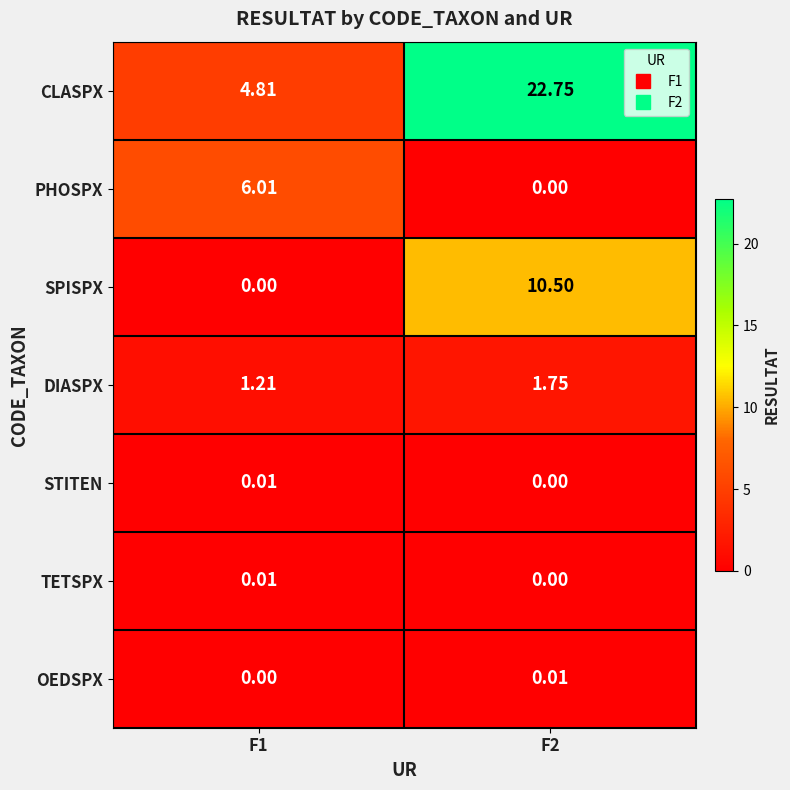

What is the total value across all series at F2?

35.0